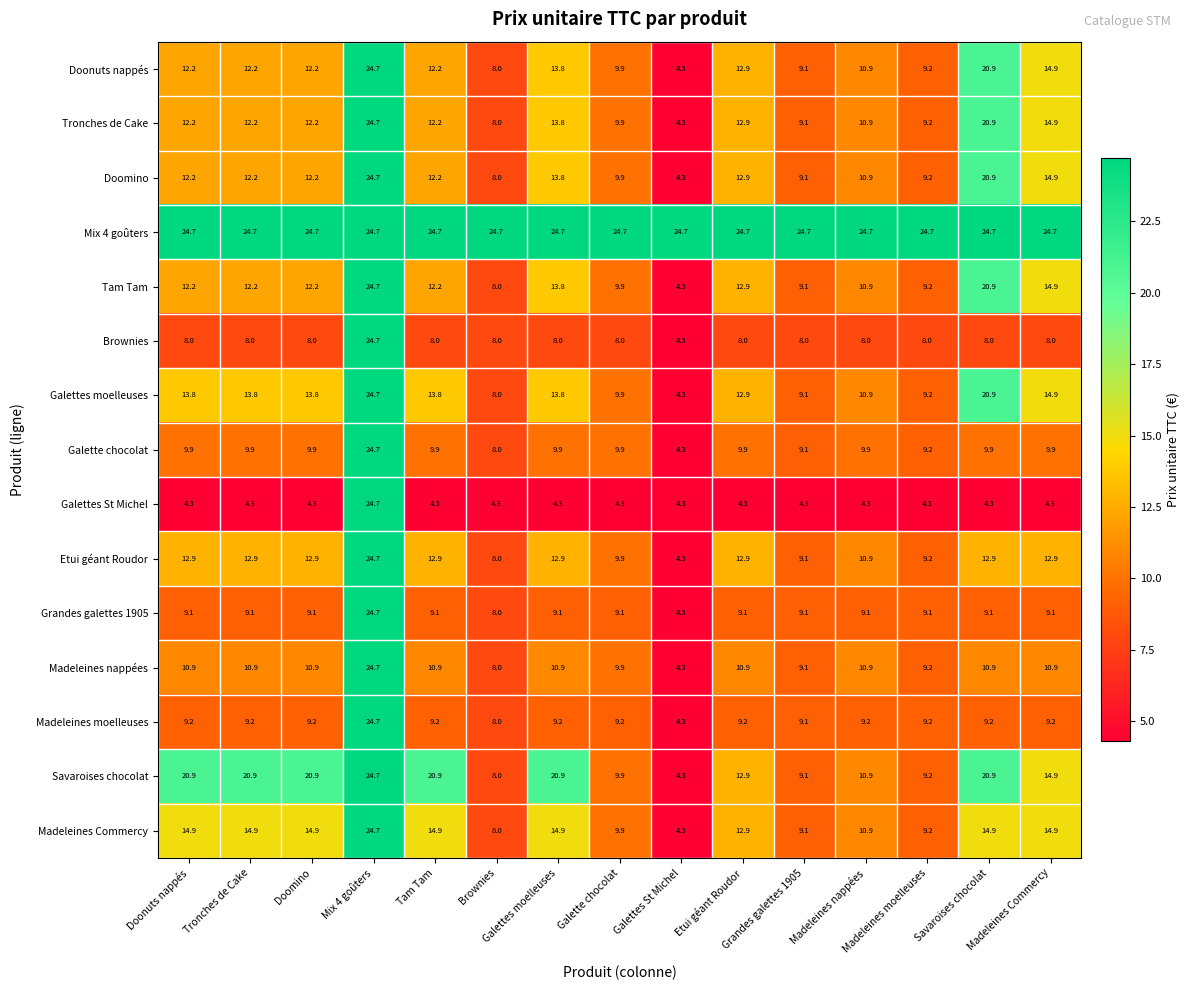

What is the maximum value shown in the chart?

24.7